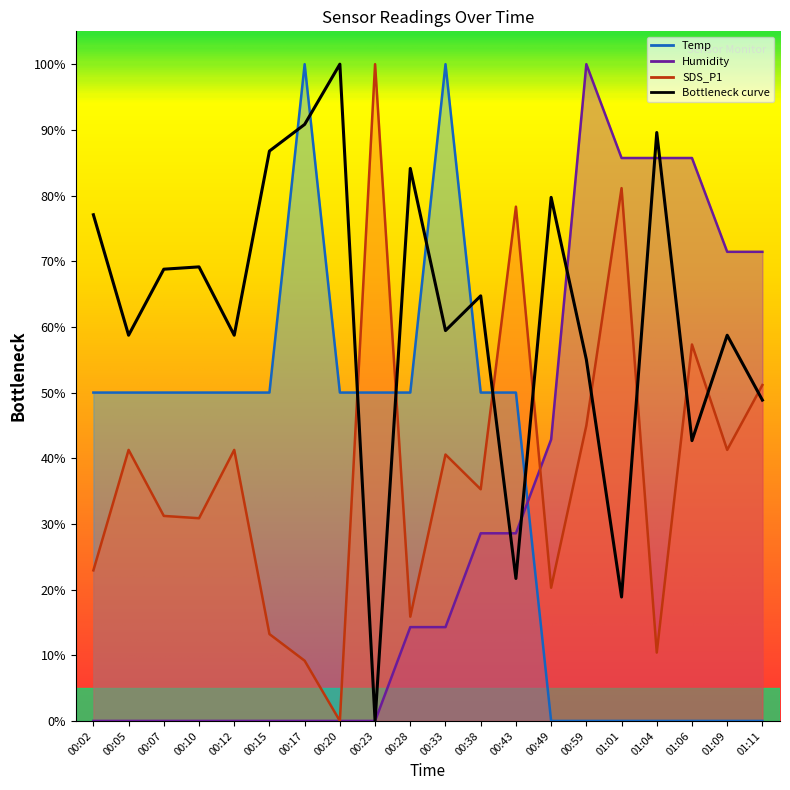

List the labels in order of SDS_P1 value, largest first.

00:23, 01:01, 00:43, 01:06, 01:11, 00:59, 00:05, 00:12, 01:09, 00:33, 00:38, 00:07, 00:10, 00:02, 00:49, 00:28, 00:15, 01:04, 00:17, 00:20